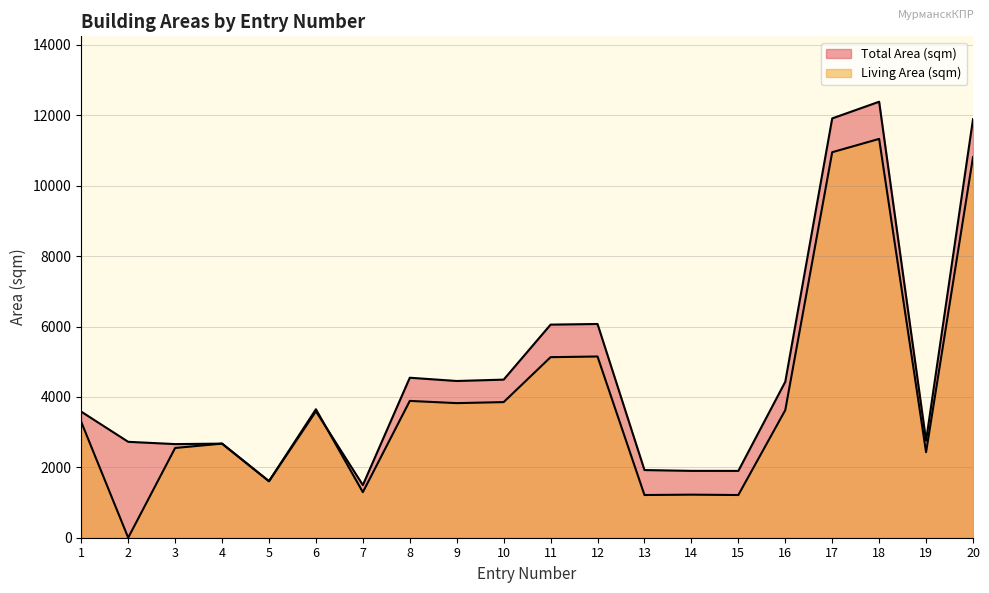

Rank the series by their maximum value, from lowest to highest.

Living Area (sqm), Total Area (sqm)